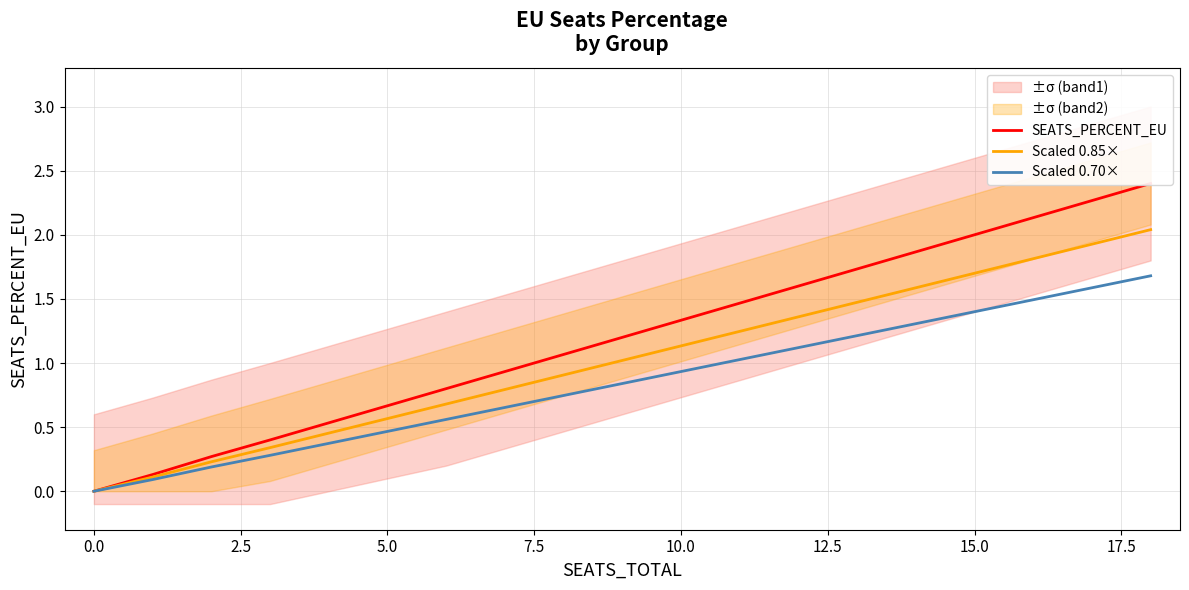

True or false: Scaled 0.85× and SEATS_PERCENT_EU intersect in this chart.

False